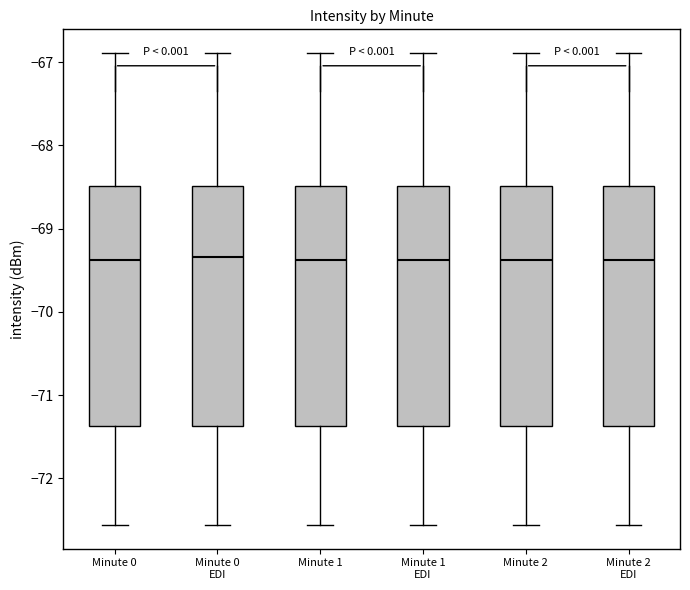

Where is the lower edge of the box for Minute 1 EDI on the y-axis? The values are not printed on the chart, so give them approximately, as read against the axis.

-71.4